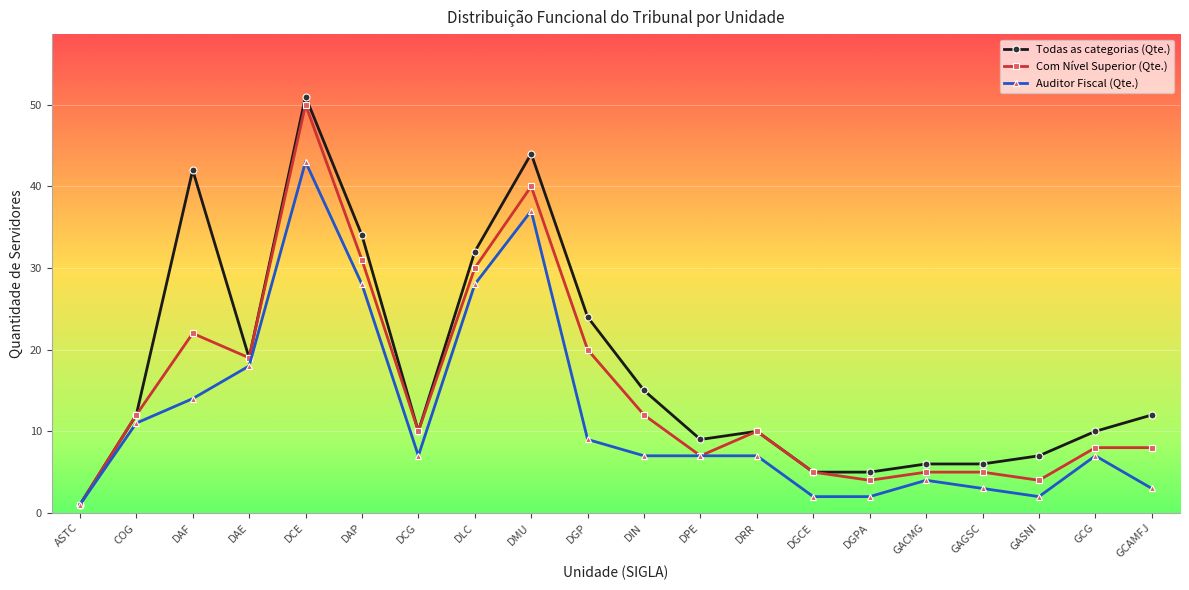

What is the greatest value displayed?

51